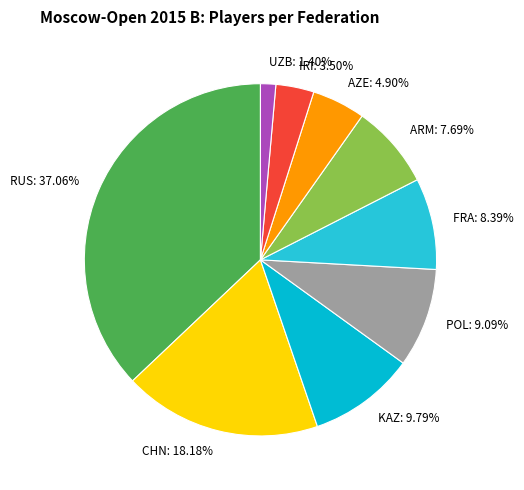

What is the largest slice in the pie chart?

RUS